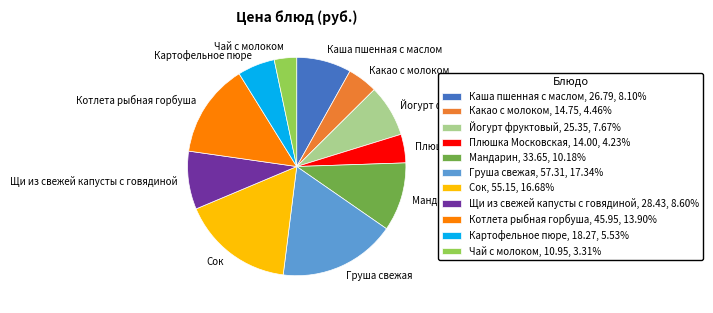

Do Картофельное пюре, 18.27, 5.53% and Мандарин, 33.65, 10.18% together represent more than half of the pie?

No